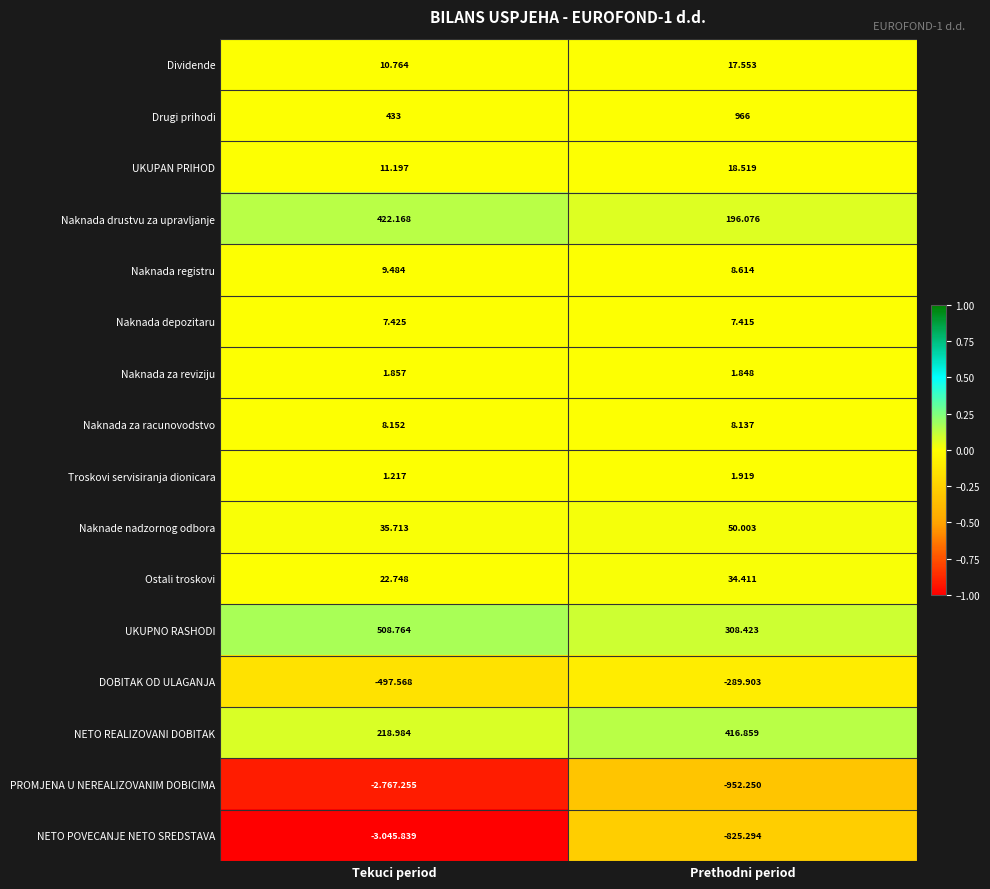

Is the value of NETO REALIZOVANI DOBITAK at Tekuci period greater than the value of UKUPAN PRIHOD at Prethodni period?

Yes